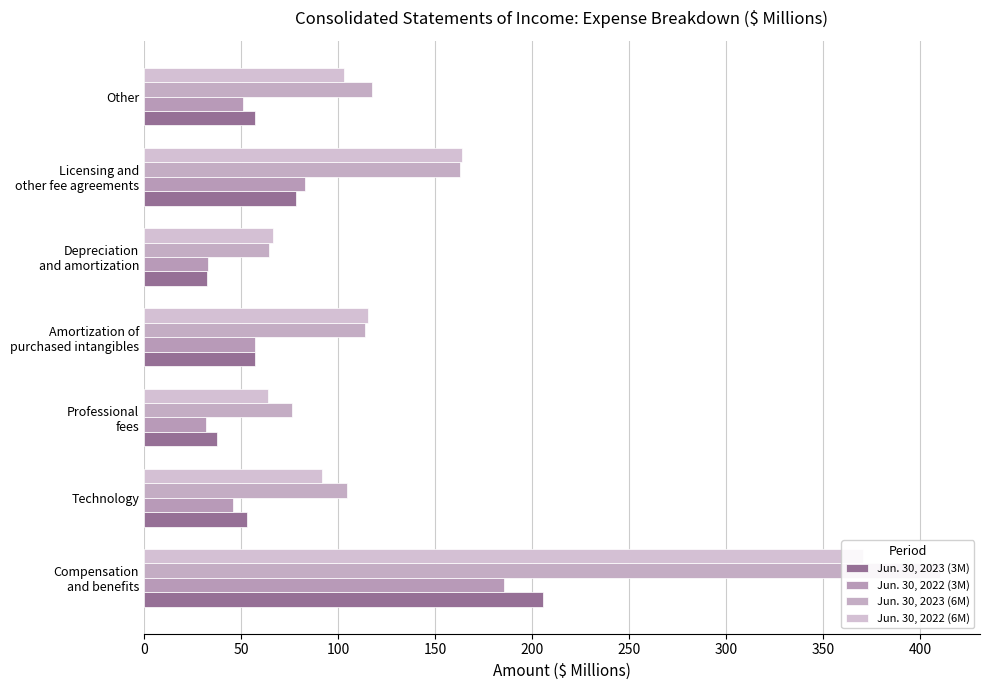

At how many categories does at least one series exceed 301?

1